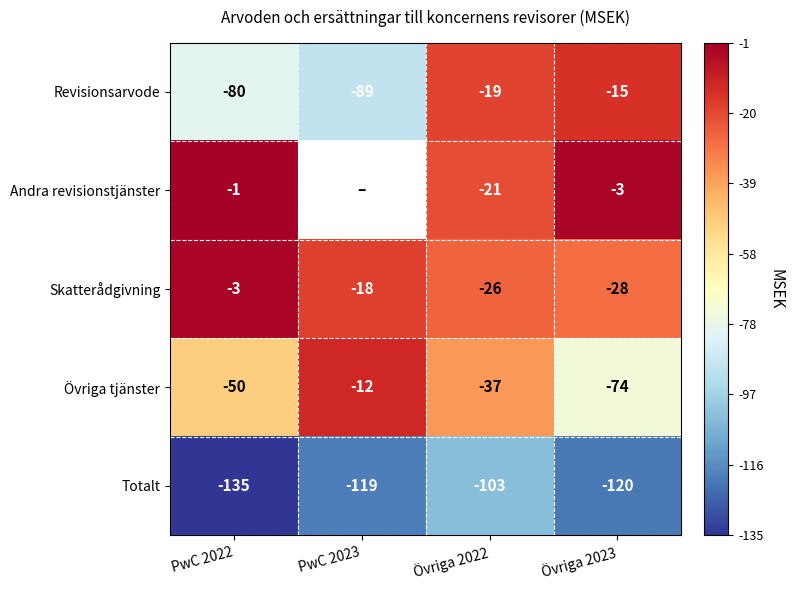

Which series changed the most between PwC 2022 and Övriga 2022?

Revisionsarvode